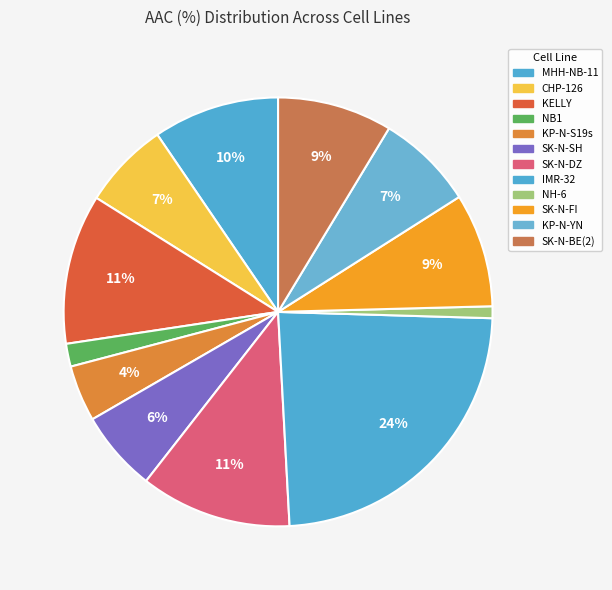

What percentage is the NH-6 slice, to the nearest percent?

1%